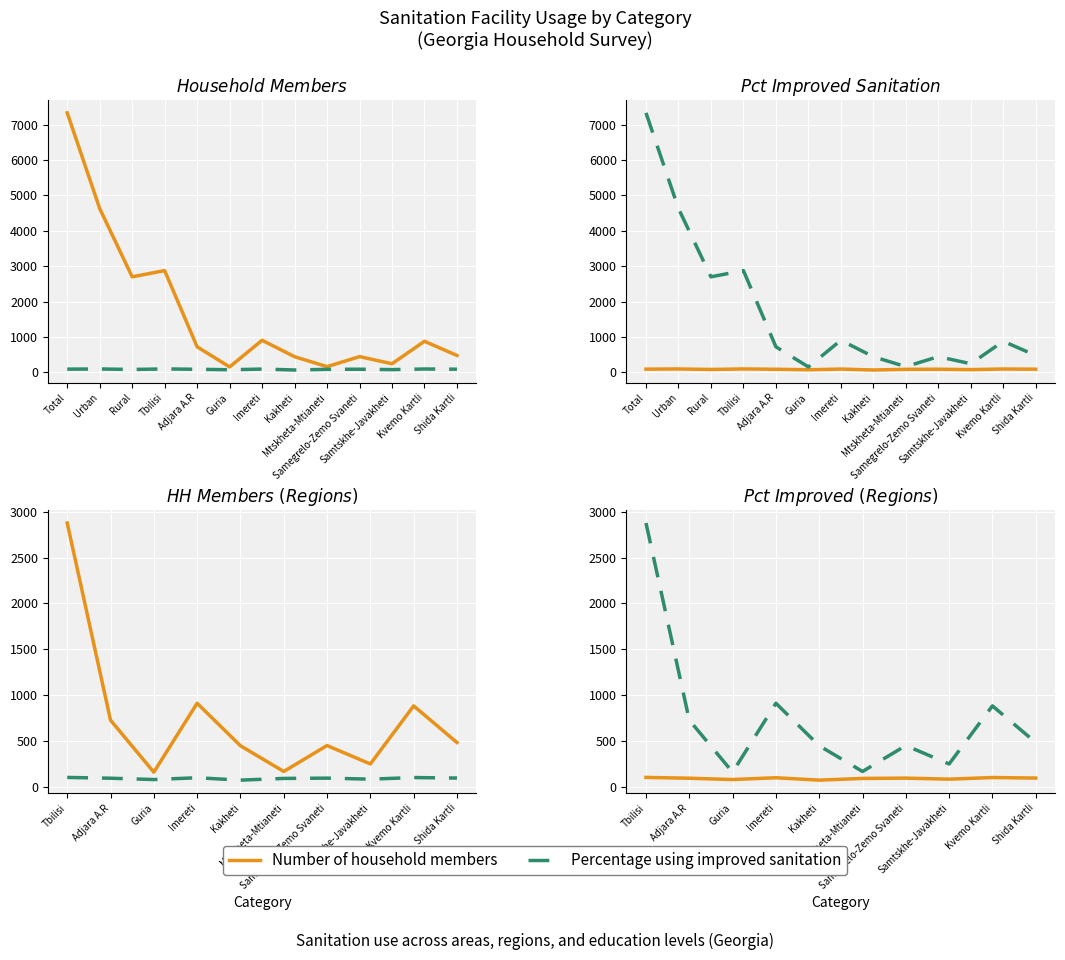

Count the number of data series in this chart.

2